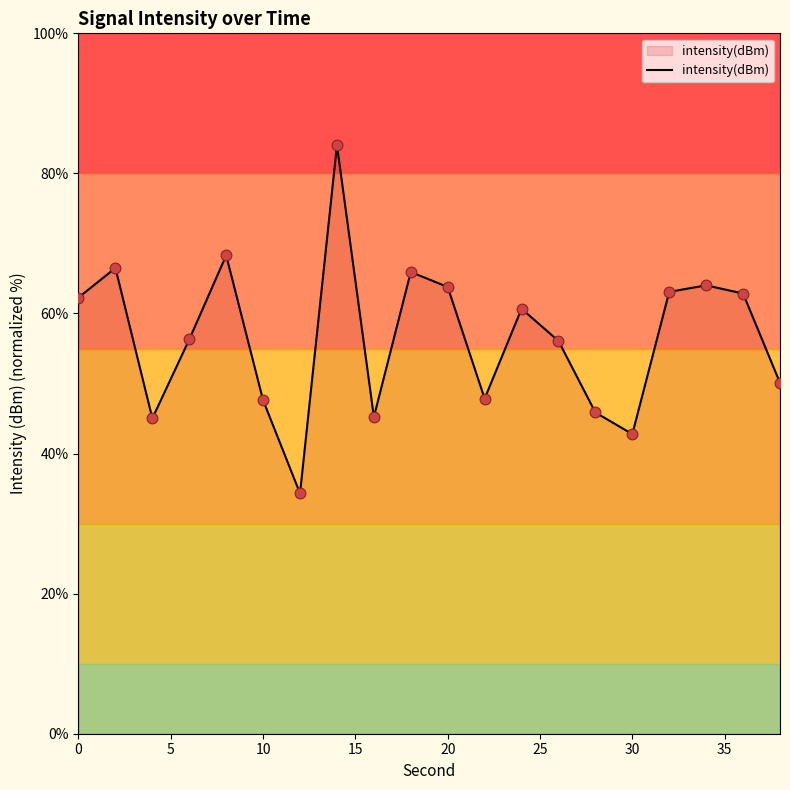

What is the maximum value shown in the chart?

84.0